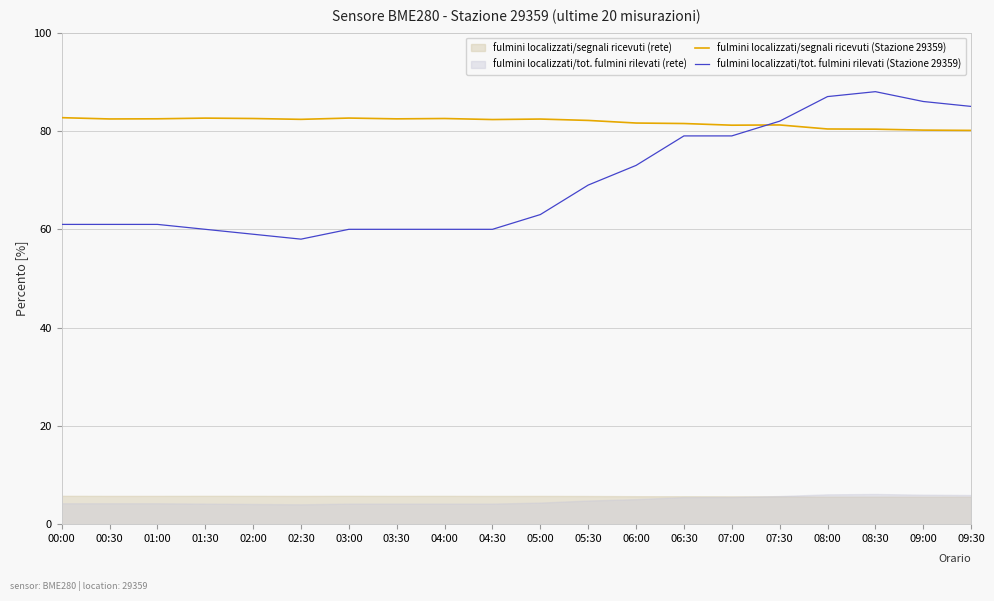

What is the maximum value for fulmini localizzati/segnali ricevuti (Stazione 29359)?

82.7